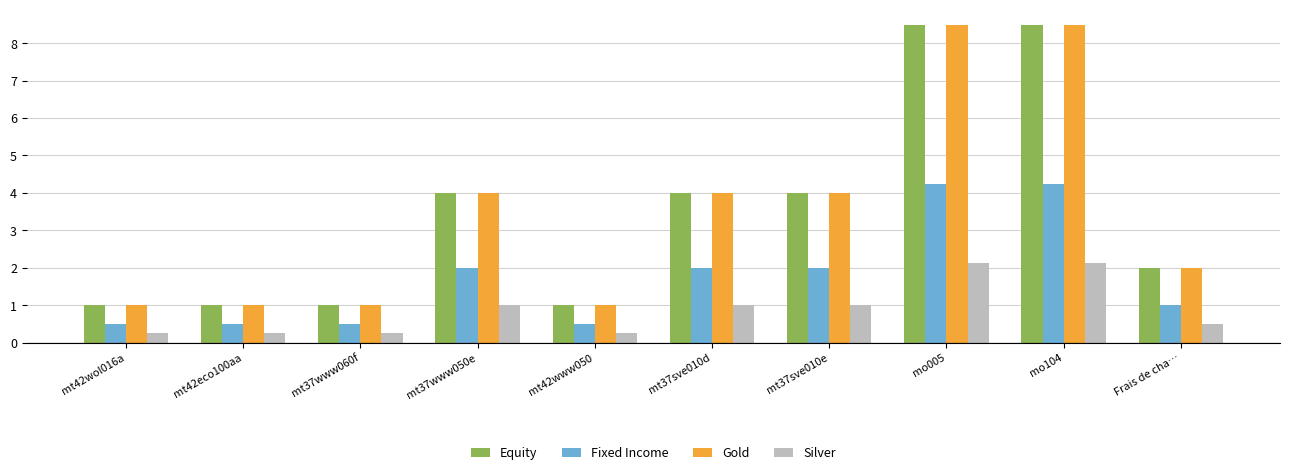

What is the difference between the maximum and minimum values in the Fixed Income series?

3.7